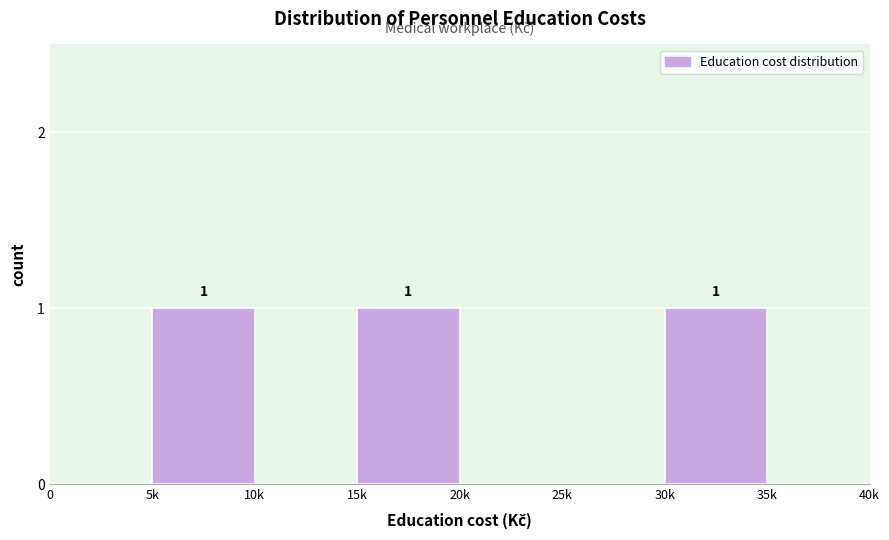

Reading left to right, what are all the values shown in this chart?

0=0	5k=1	10k=0	15k=1	20k=0	25k=0	30k=1	35k=0